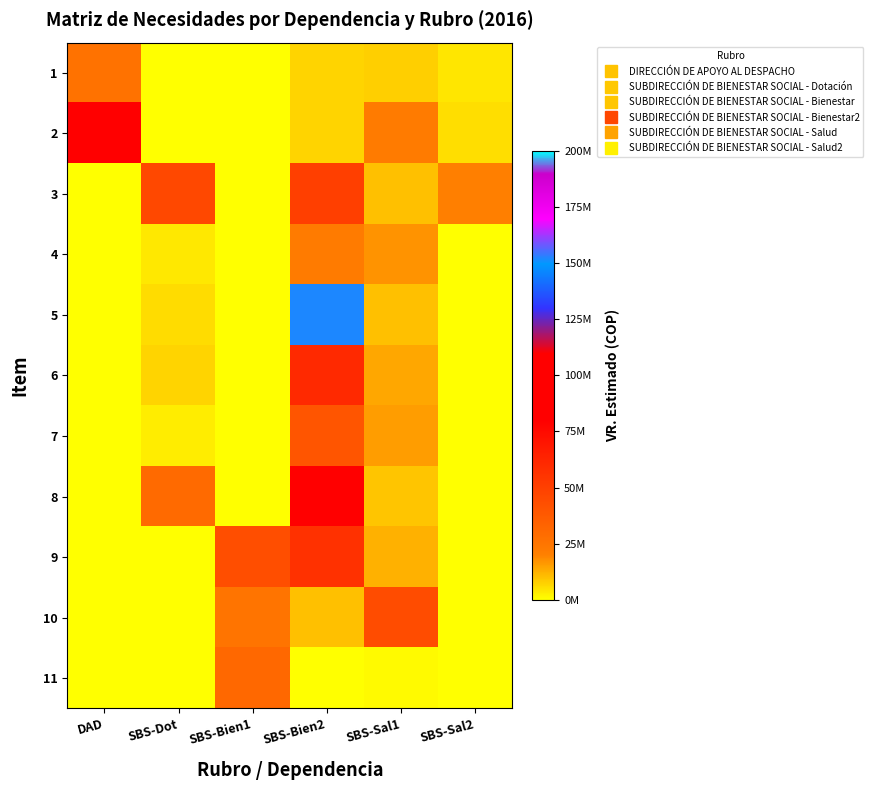

Which series has the largest range (max minus min)?

5